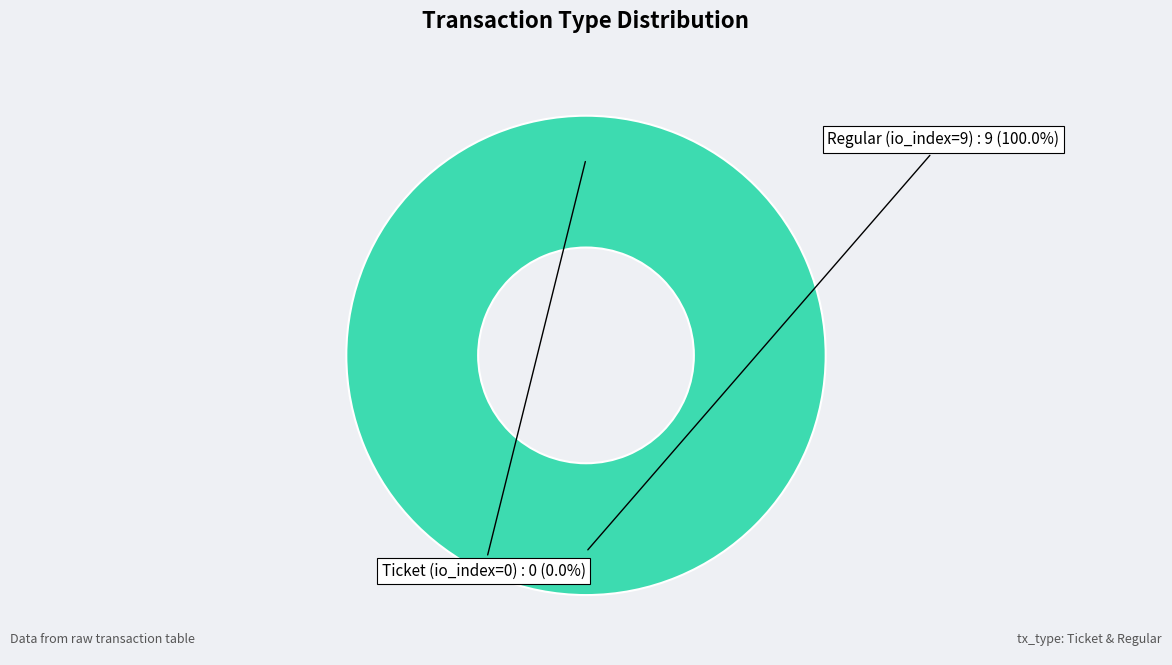

Which has a higher value, Ticket (io_index=0) or Regular (io_index=9)?

Regular (io_index=9)